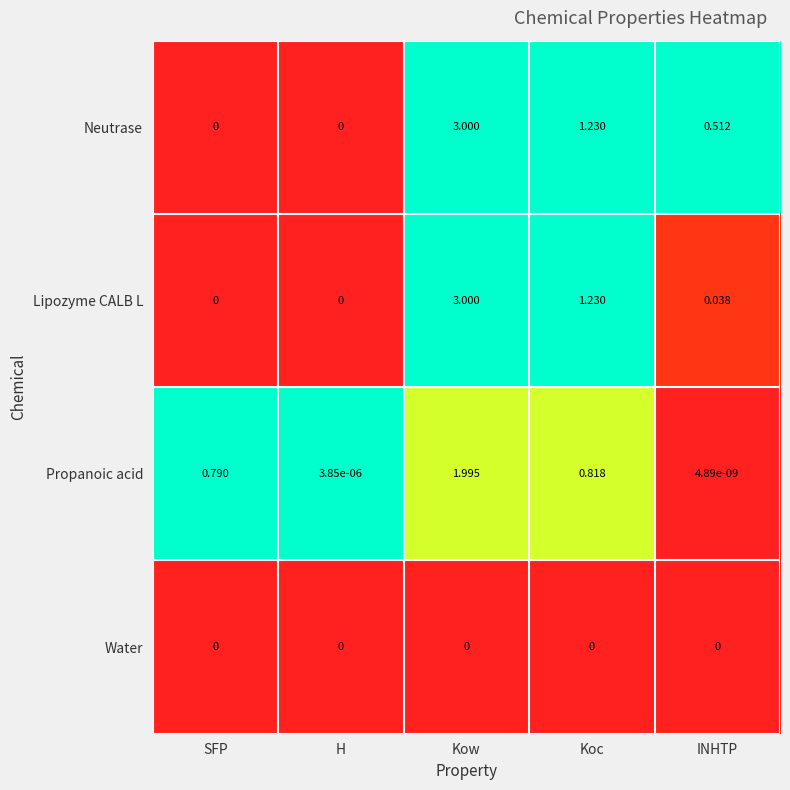

What is the total value across all series at Kow?

8.0